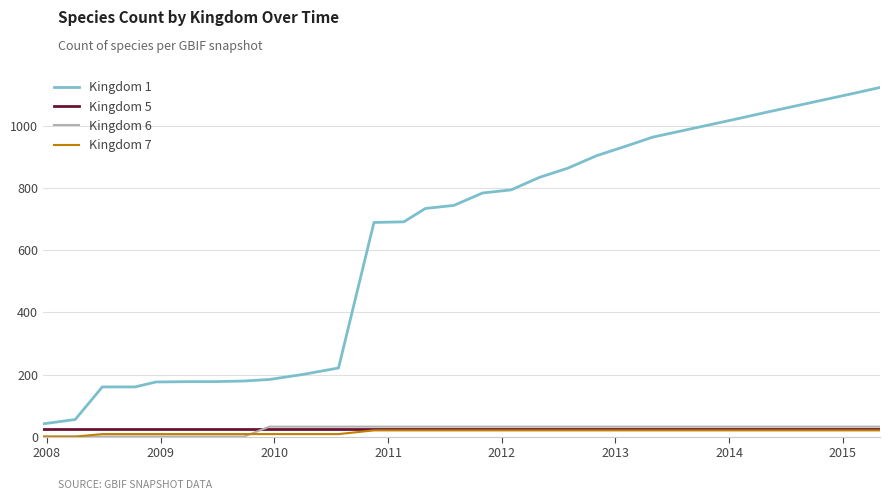

True or false: Kingdom 7 and Kingdom 1 intersect in this chart.

False